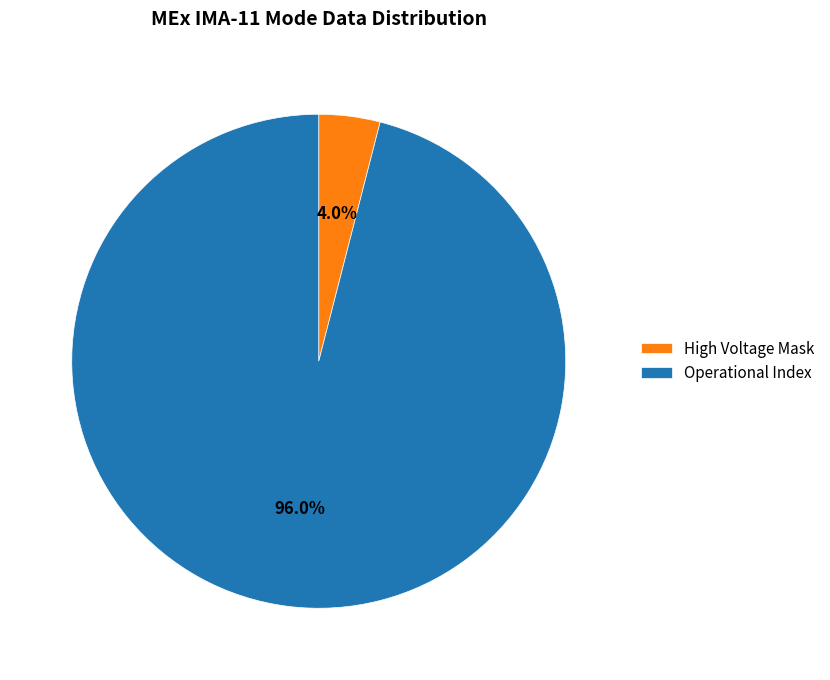

Which category has the biggest portion of the pie?

Operational Index